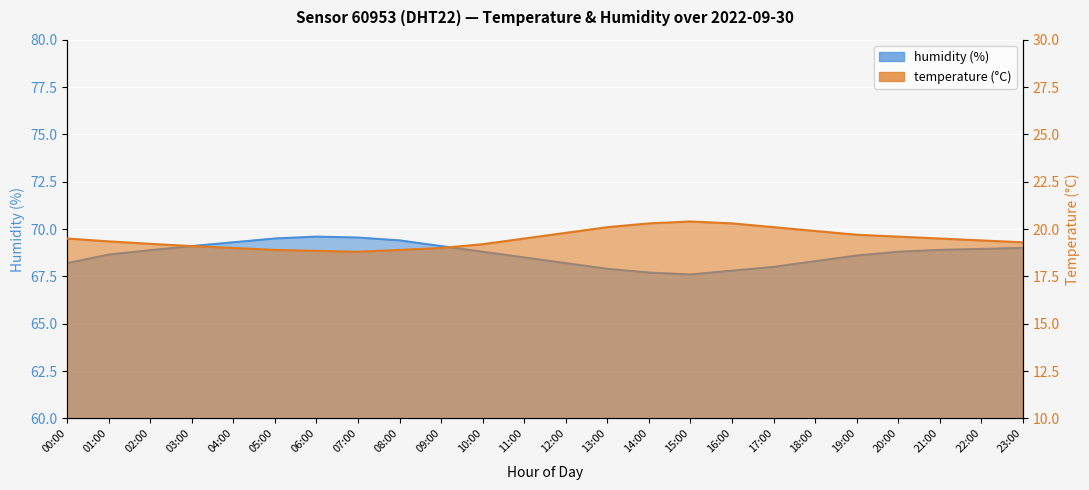

What is the difference between the highest and lowest values at 20:00?

49.2